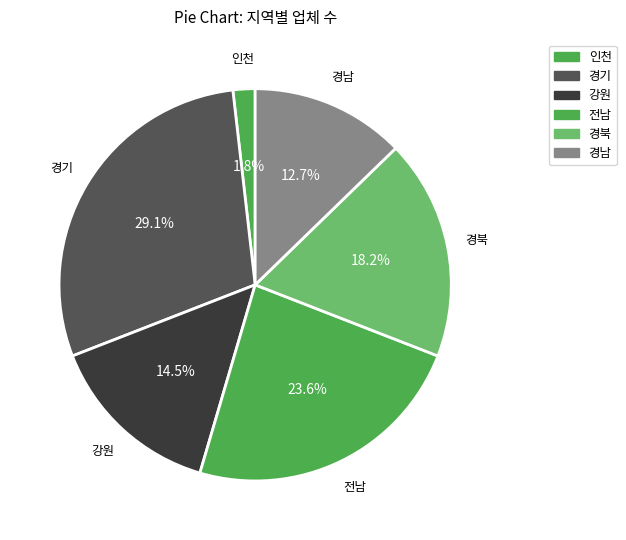

Does 강원 represent more than half of the total?

No